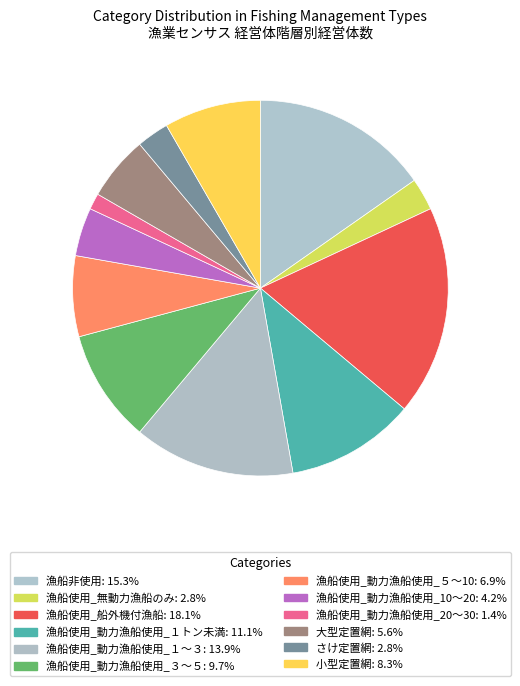

Combined, do 漁船使用_動力漁船使用_20～30 and 漁船使用_動力漁船使用_１トン未満 account for over 50%?

No